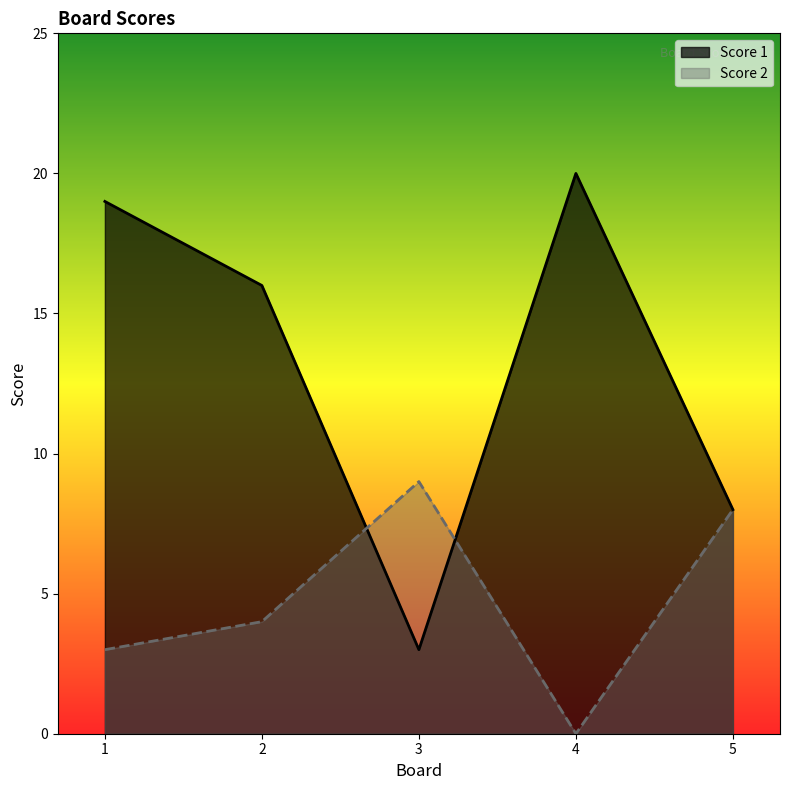

Reading left to right, what are all the values shown in this chart?

Score 1: 19	16	3	20	8
Score 2: 3	4	9	0	8